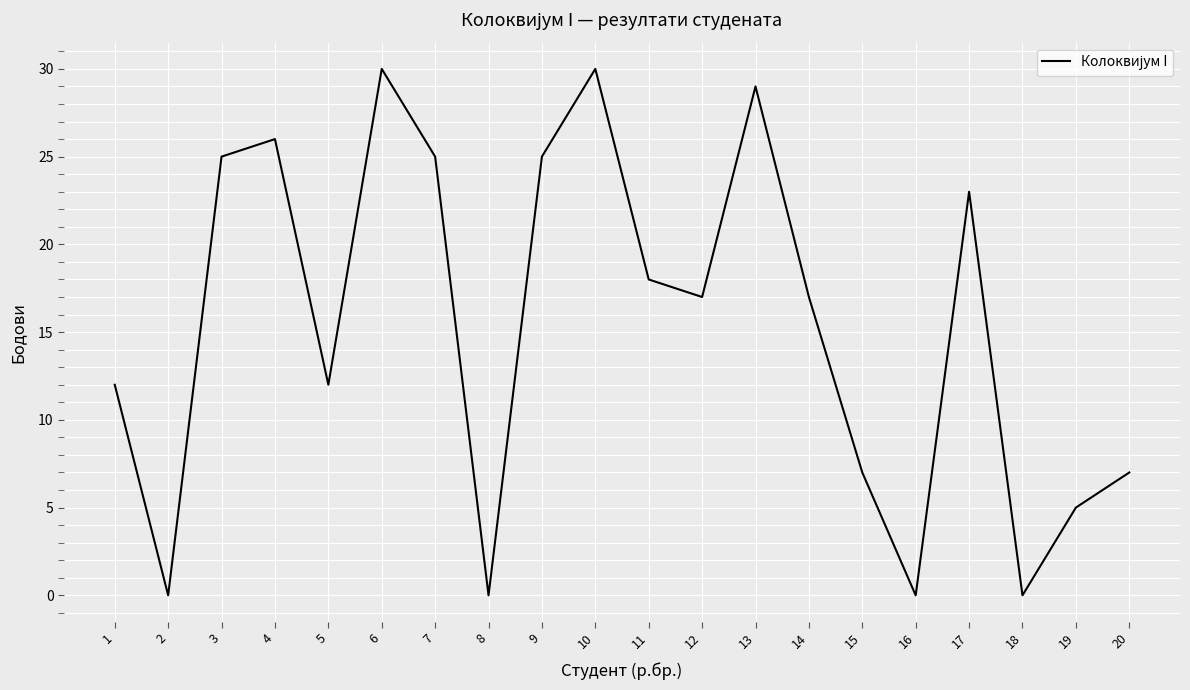

Which has a higher value, 15 or 6?

6